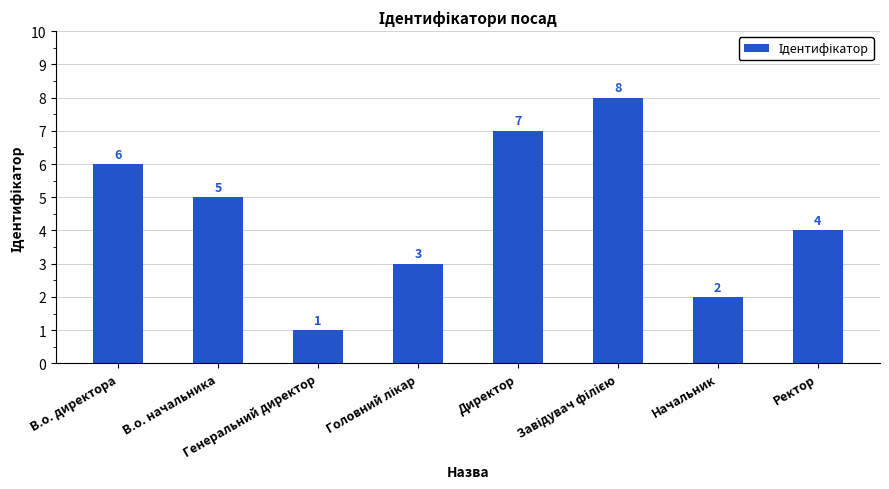

What position from the left is В.о. директора?

1